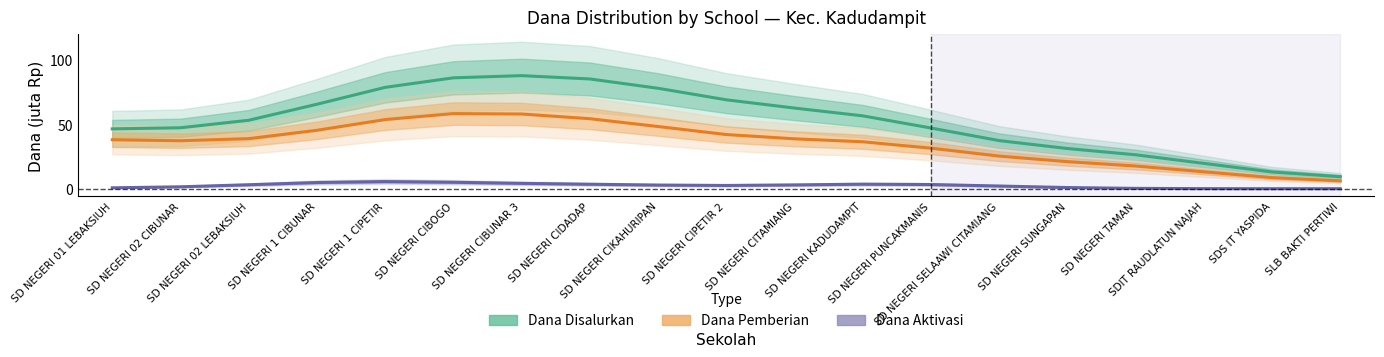

At SD NEGERI 1 CIPETIR, list the series in order from largest to smallest.

Dana Disalurkan, Dana Pemberian, Dana Aktivasi